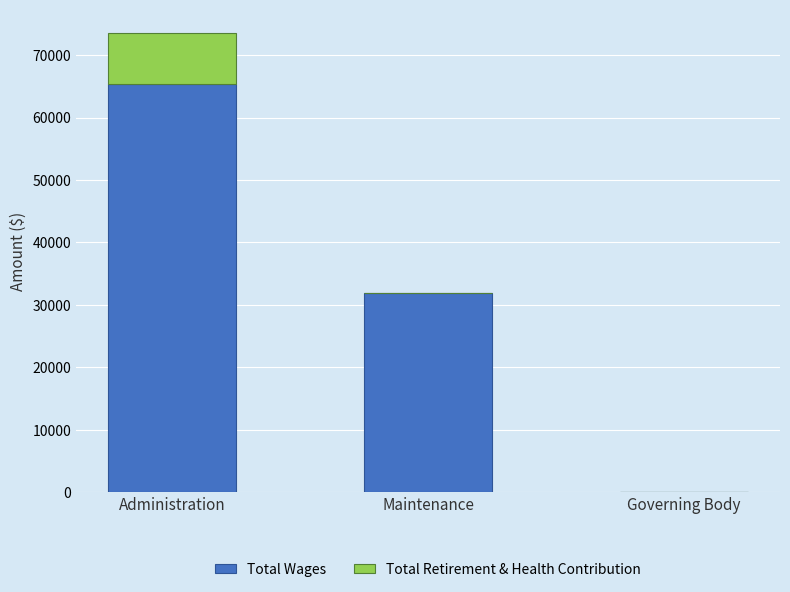

At which label is Total Wages closest to 32654?

Maintenance